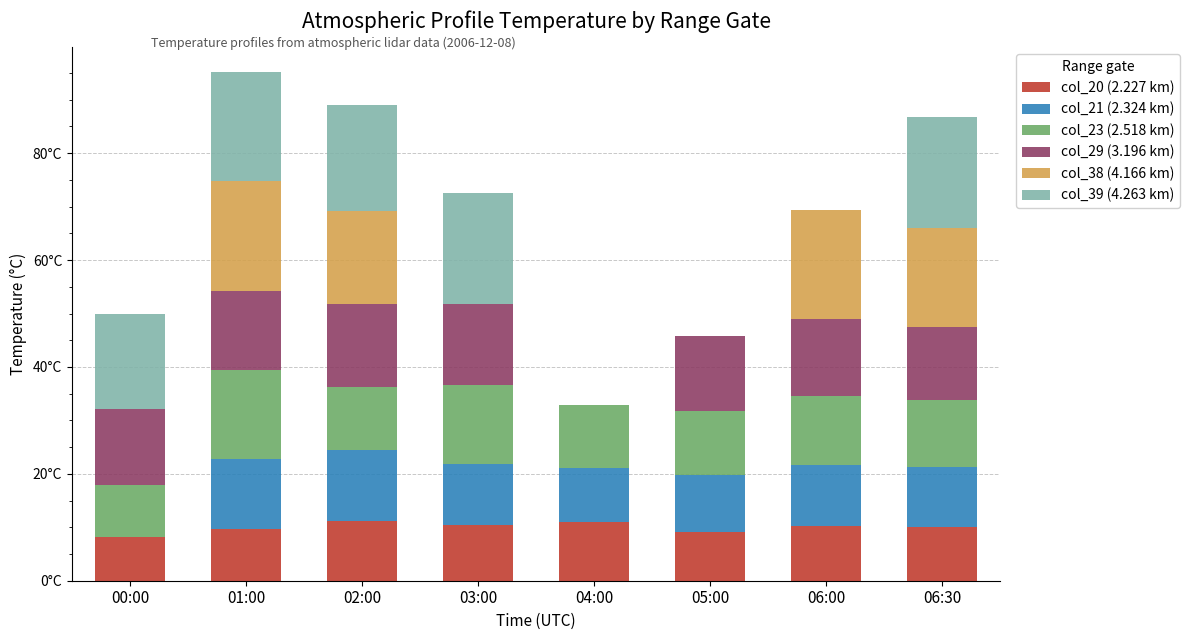

What are all the series names shown in the legend?

col_20 (2.227 km), col_21 (2.324 km), col_23 (2.518 km), col_29 (3.196 km), col_38 (4.166 km), col_39 (4.263 km)